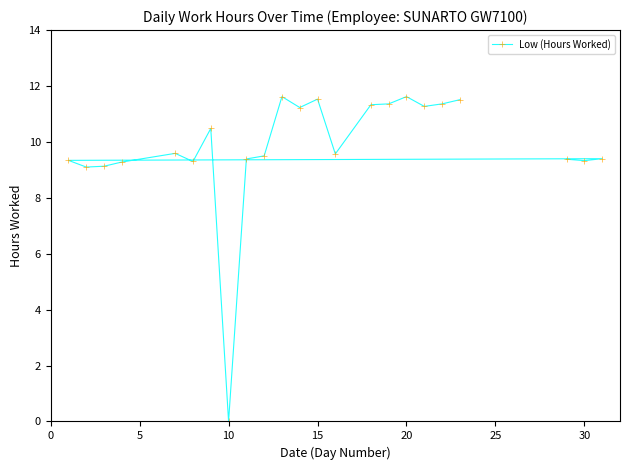

What is the greatest value displayed?

11.6